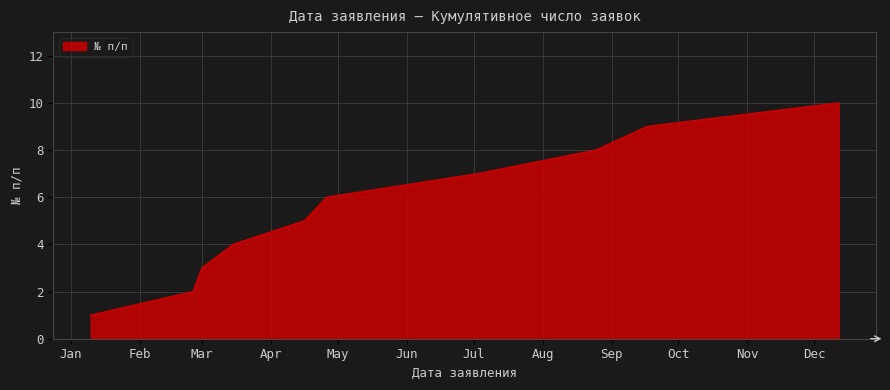

Reading left to right, what are all the values shown in this chart?

1	2	3	4	5	6	7	8	9	10